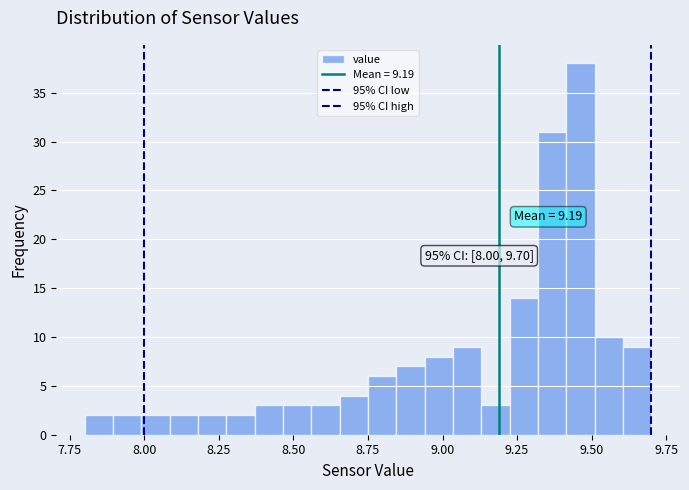

Around what value on the x-axis is the tallest bar? Give the approximate position of its centre, as read against the axis.

9.45